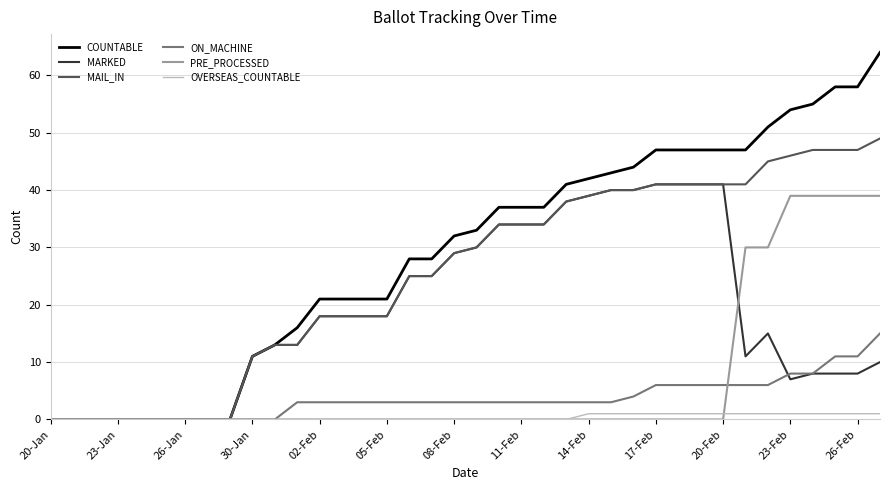

Which series has the largest range (max minus min)?

COUNTABLE